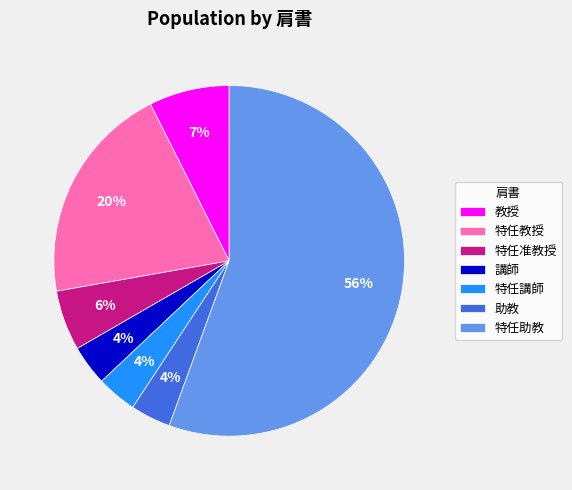

To the nearest percent, what is the difference between the 助教 and 特任准教授 slice percentages?

2%